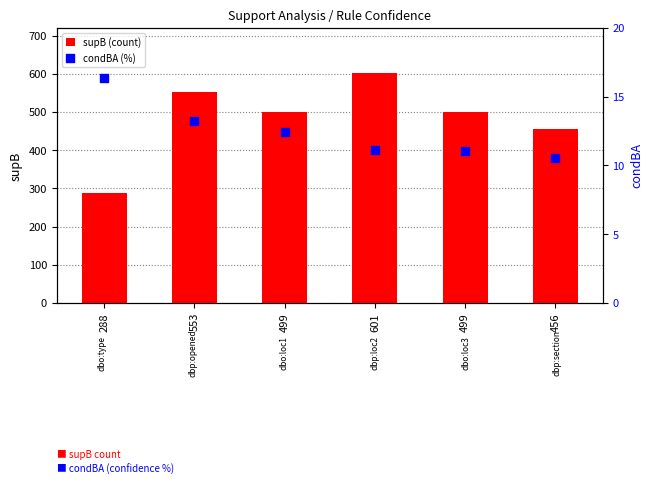

Which series contains the lowest Y value?

condBA (%)